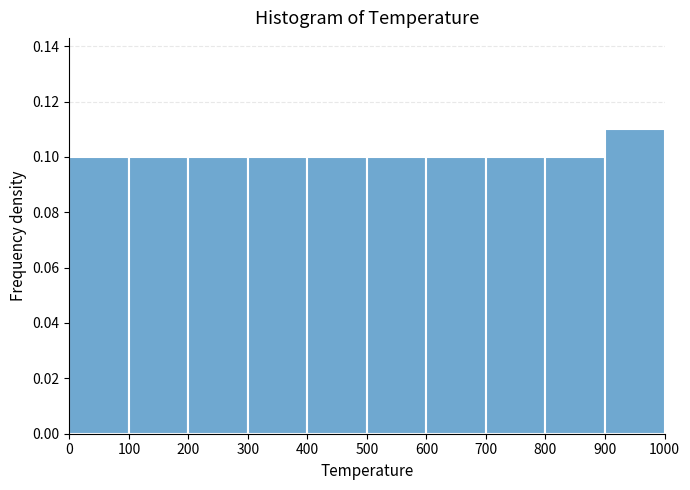

How tall is the bar that spans 300 to 400 on the x-axis? The values are not printed on the chart, so give them approximately, as read against the axis.

0.10